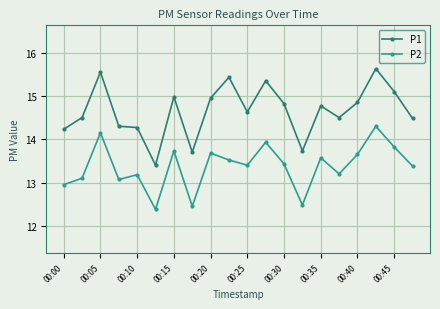

Which series has the largest total across all categories?

P1